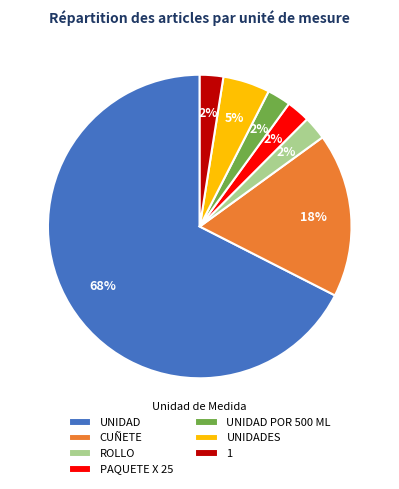

The UNIDAD POR 500 ML slice represents 2% of the pie. True or false?

True